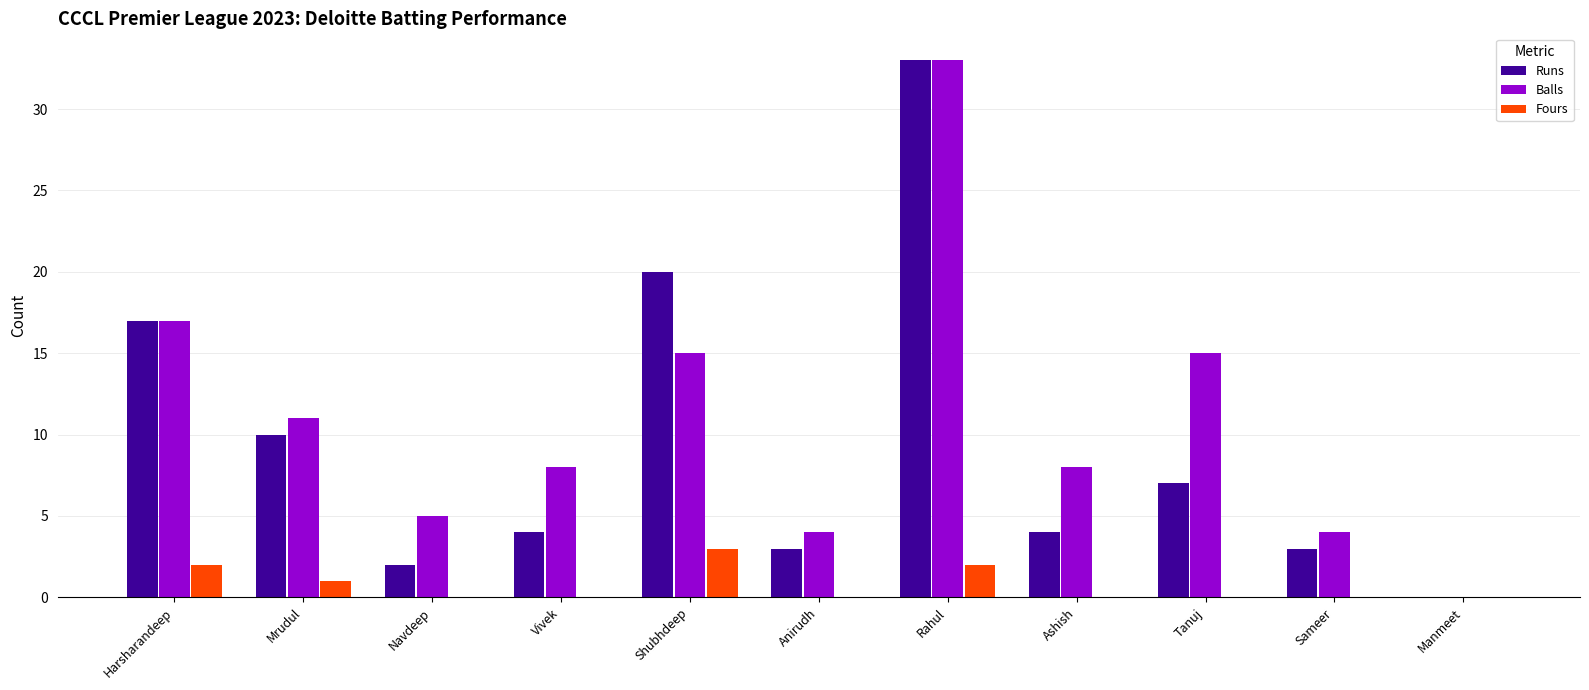

Reading right to left, list all the values displayed in this chart.

Runs: 0	3	7	4	33	3	20	4	2	10	17
Balls: 0	4	15	8	33	4	15	8	5	11	17
Fours: 0	0	0	0	2	0	3	0	0	1	2